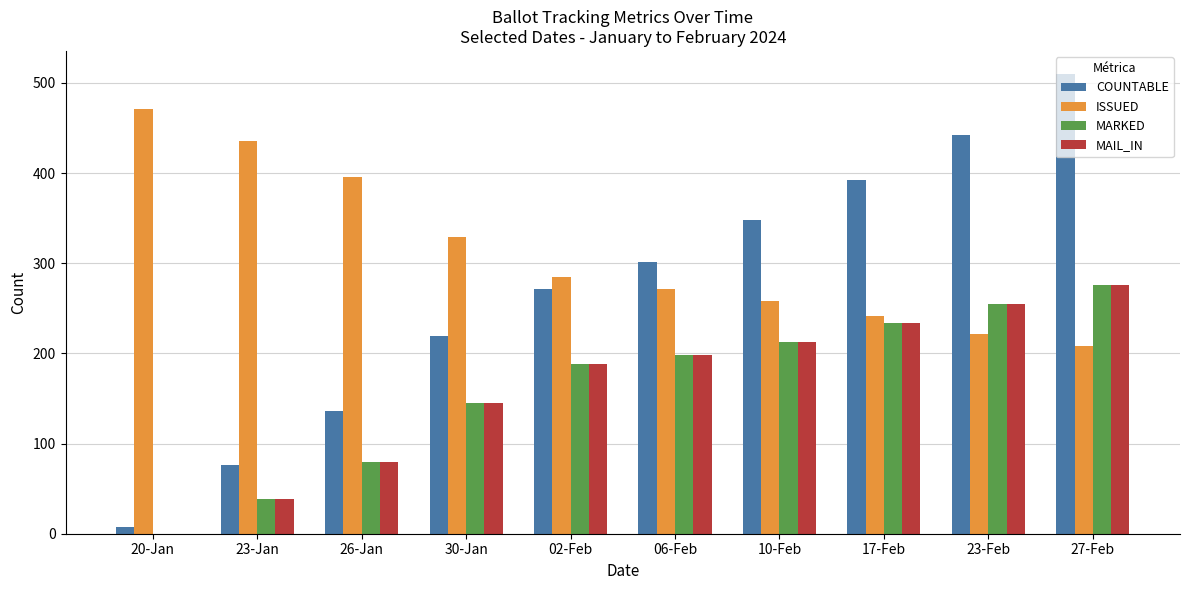

Are the bars horizontal?

No